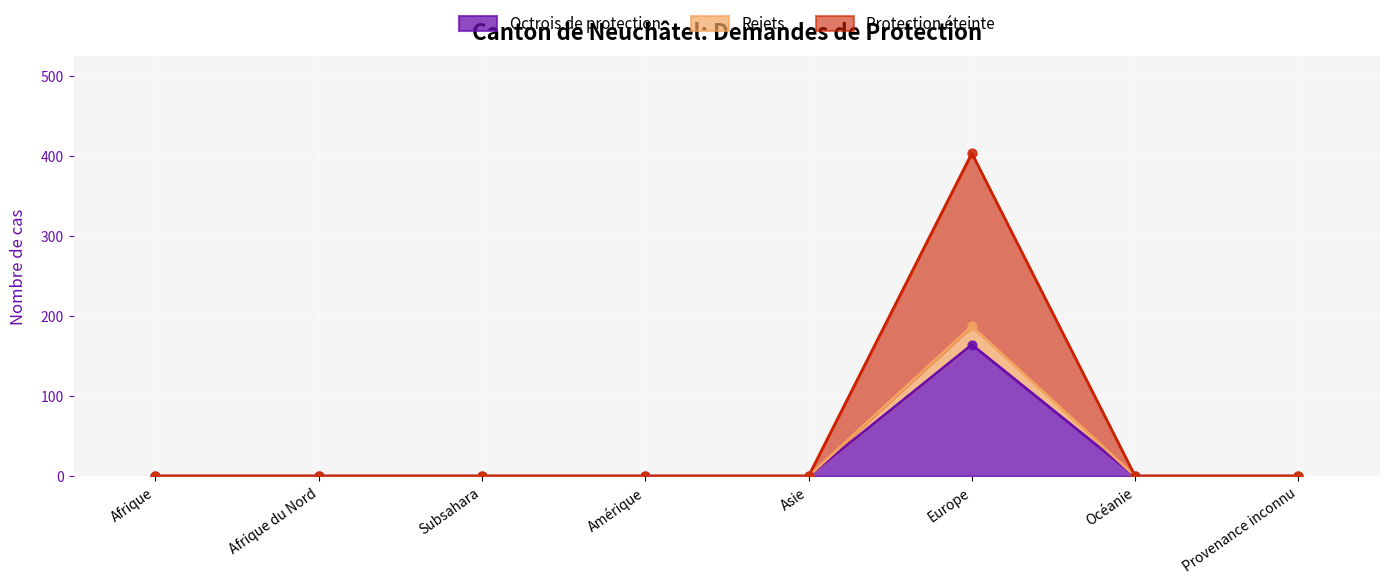

Which series has the largest total across all categories?

Protection éteinte